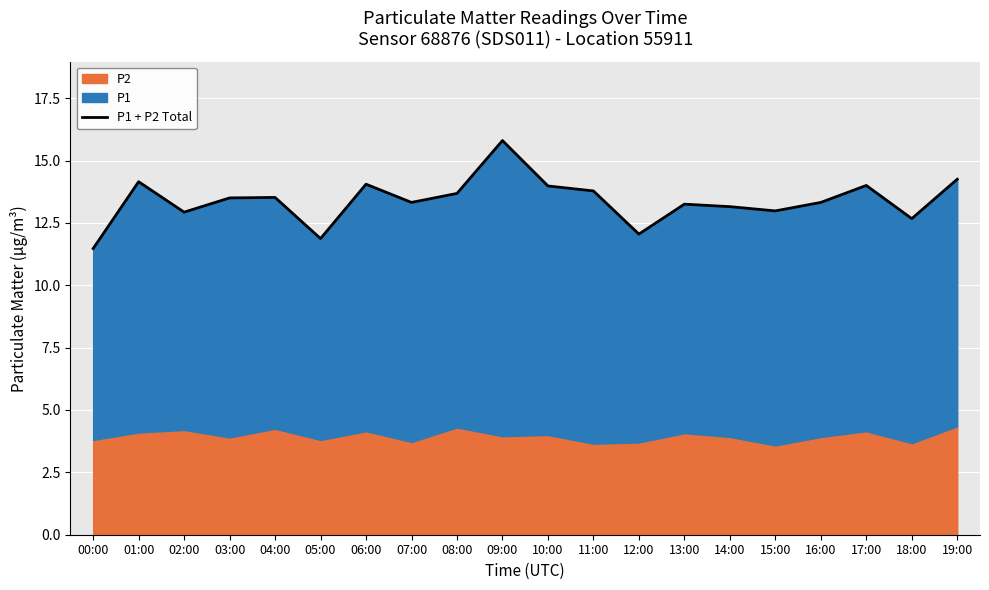

How many lines are shown in the chart?

1